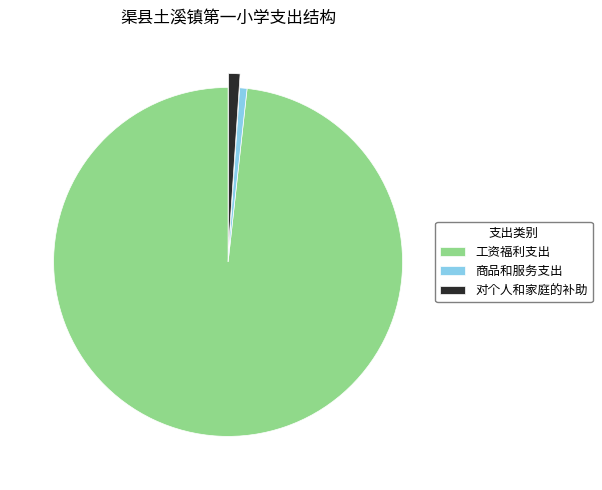

Which slice is the largest?

工资福利支出